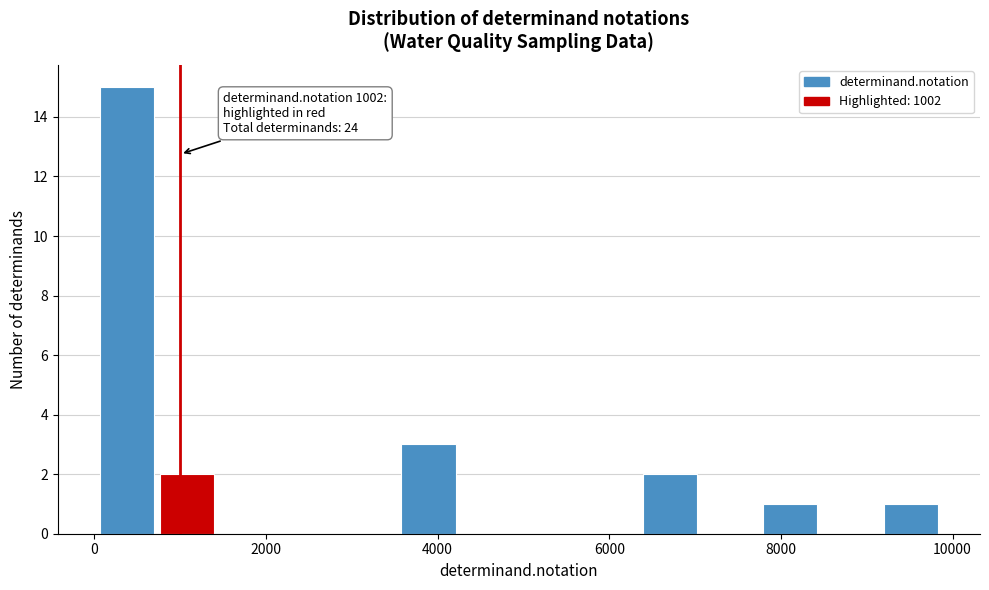

Read against the x-axis, roughly where is the centre of the tallest bar?

400